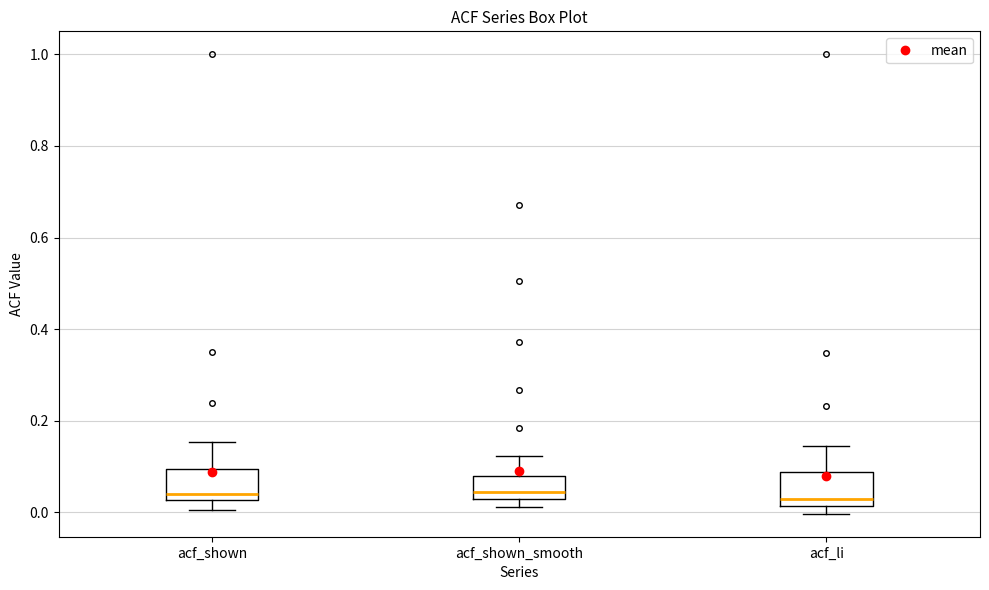

Reading left to right, read every box against the y-axis: the position of its median line, the range the box covers, and the ends of its whiskers. The values are not printed on the chart, so give them approximately, as read against the axis.

acf_shown: median 0.04, box 0.02 to 0.10, whiskers 0.00 to 0.16
acf_shown_smooth: median 0.04, box 0.02 to 0.08, whiskers 0.02 (just below the box's lower edge) to 0.12
acf_li: median 0.04, box 0.02 to 0.08, whiskers 0.00 to 0.14